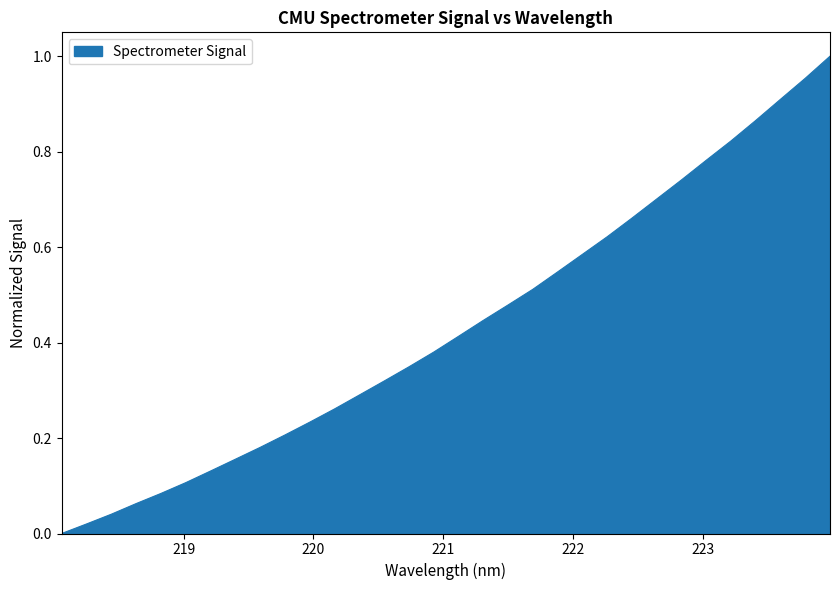

At which category does the chart reach its peak across all series?

223.9802